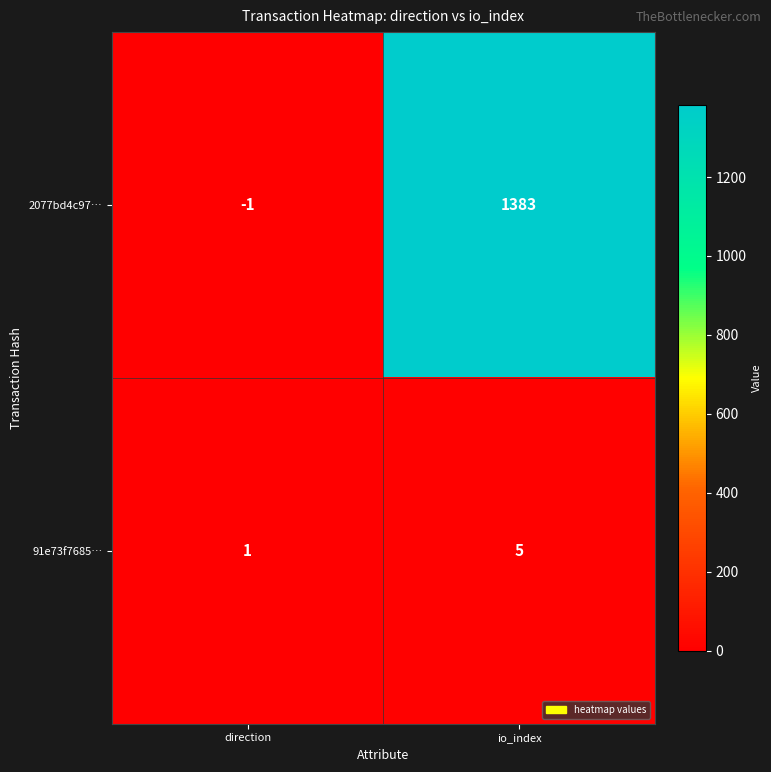

How many categories are shown in the chart?

2